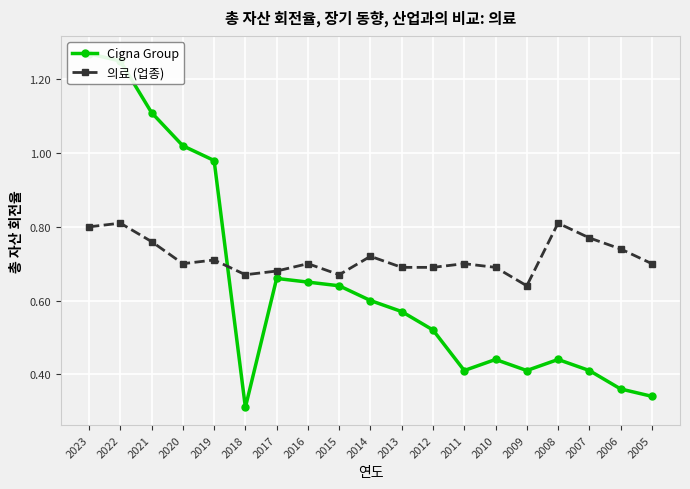

What is the value of the Cigna Group point at the 17th from the left?

0.4